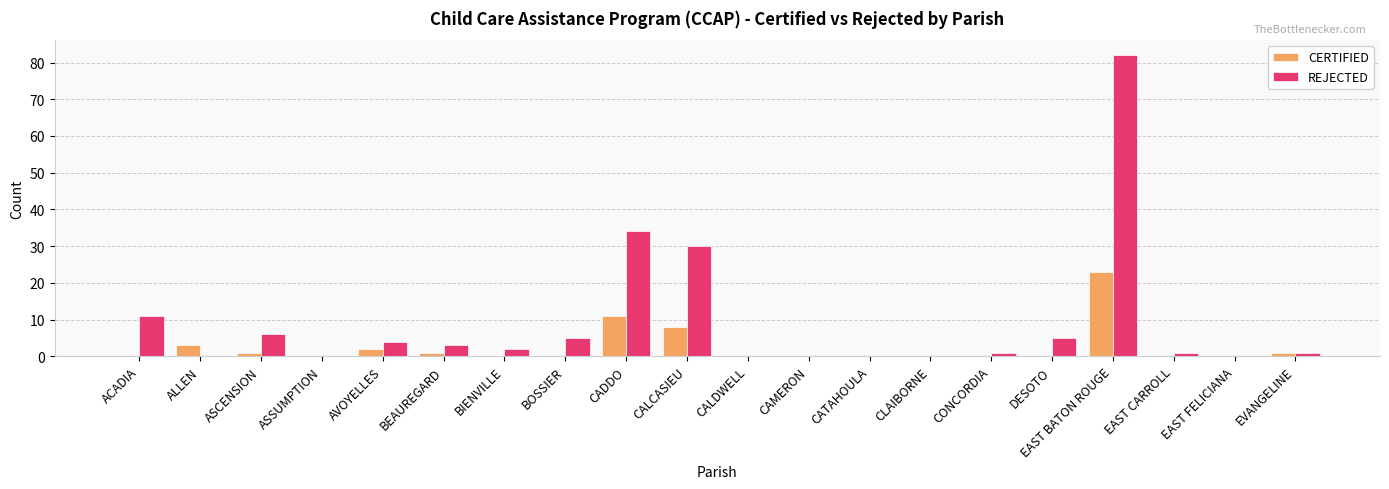

How many data points does each series have?

20